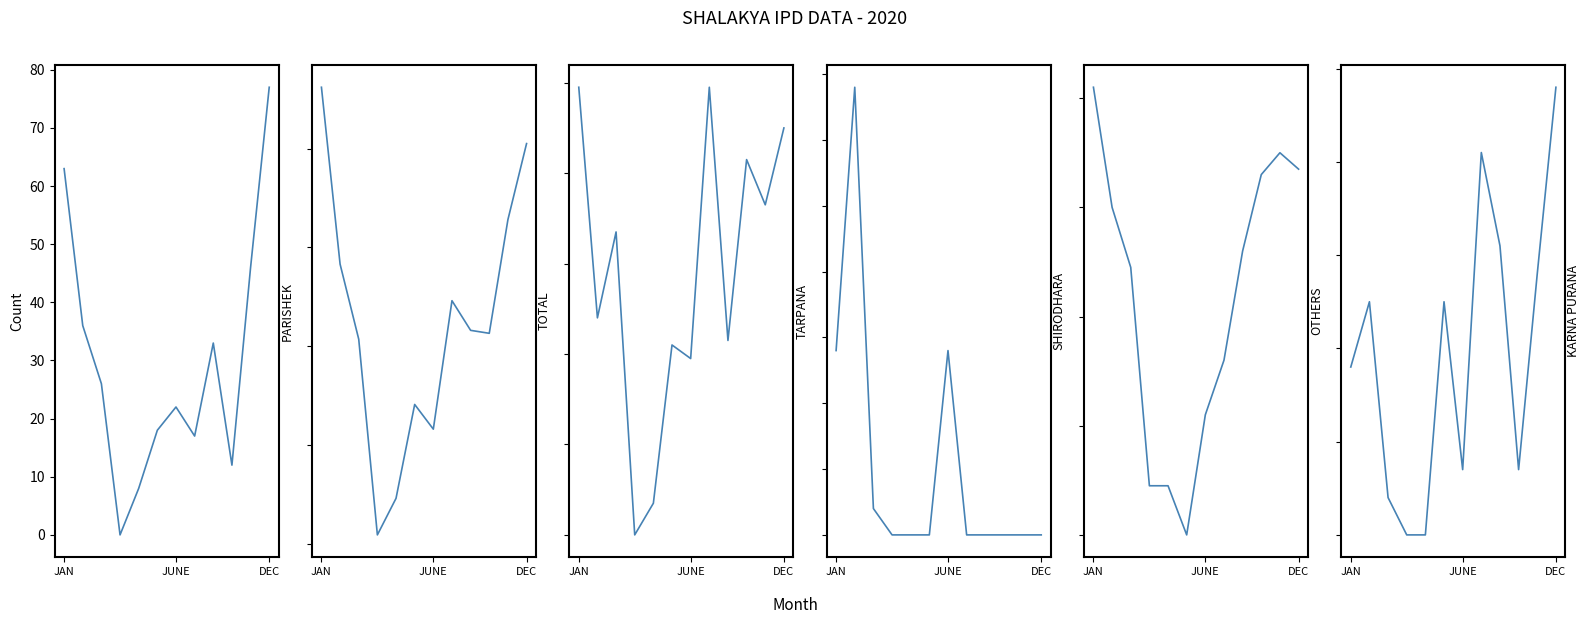

Between 10 and JUNE, which is larger?

10